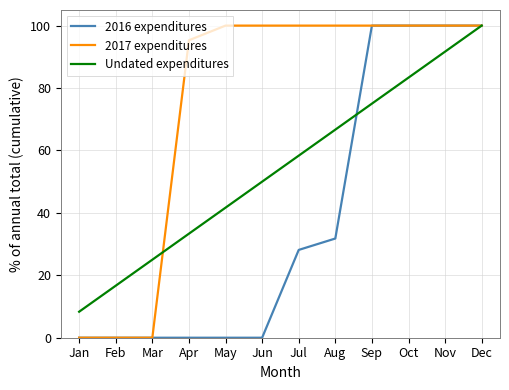

Rank the series at Apr from highest to lowest value.

2017 expenditures, Undated expenditures, 2016 expenditures